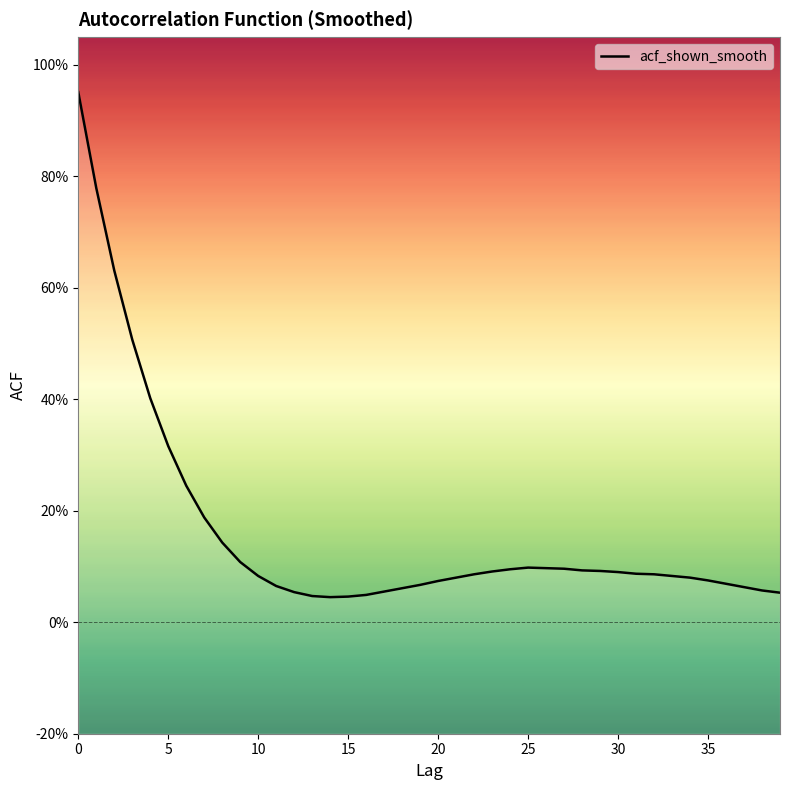

What is the sum of all values?

6.5